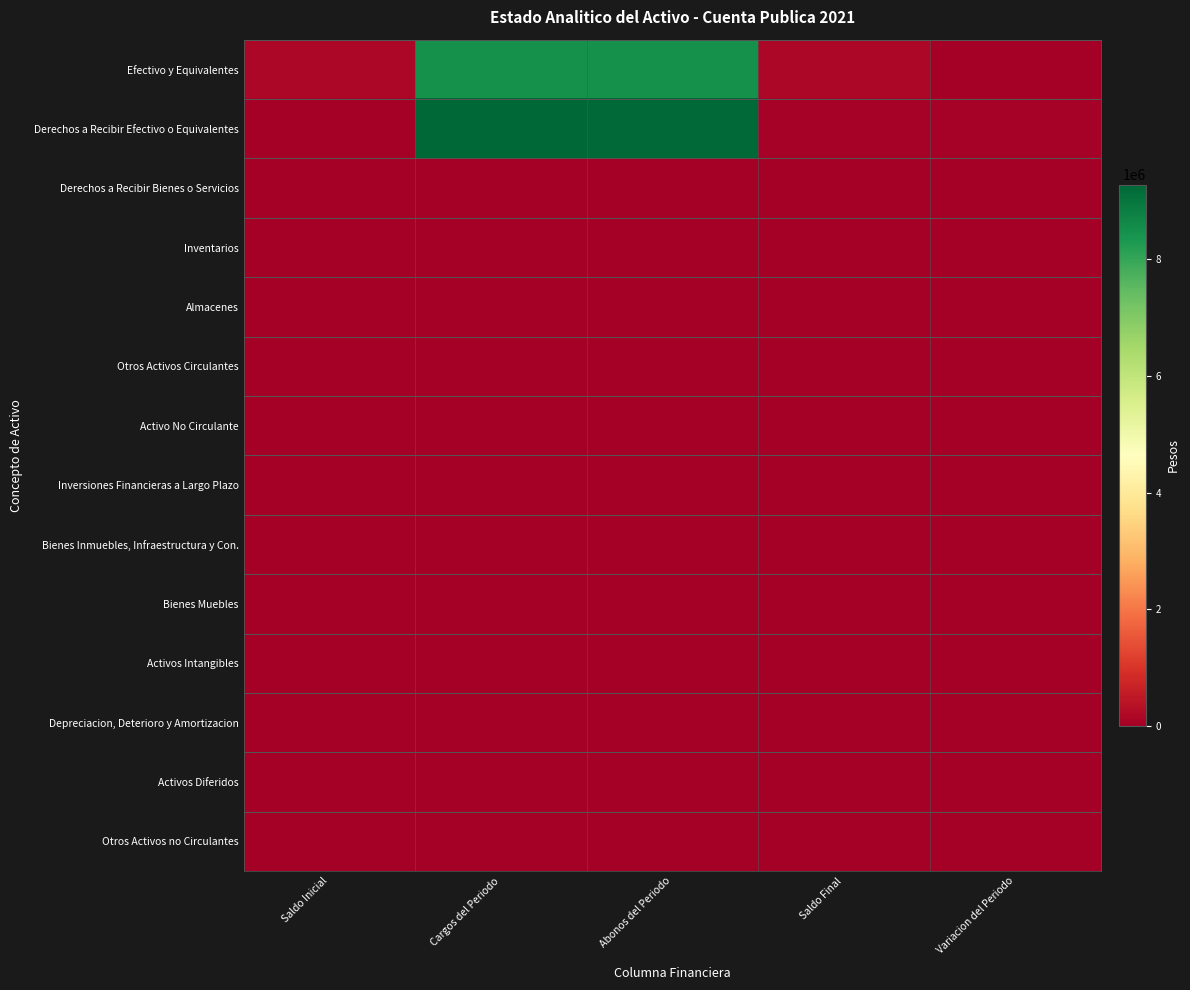

At which category is the sum across all series the highest?

Cargos del Periodo